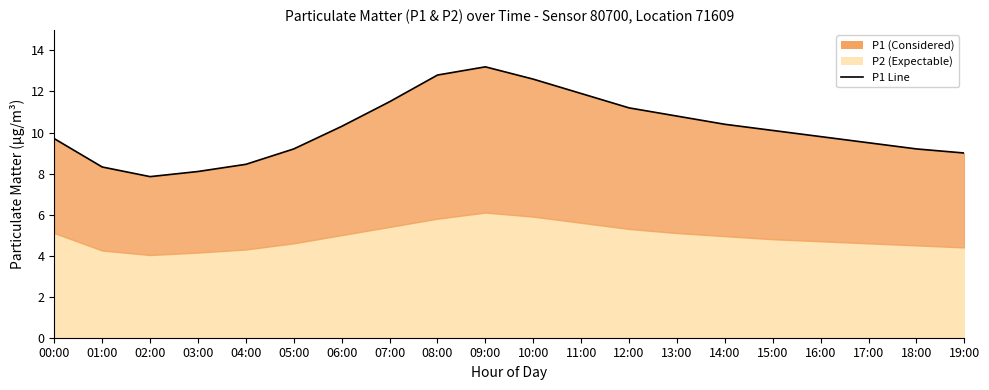

List the labels in order of value, largest first.

09:00, 08:00, 10:00, 11:00, 07:00, 12:00, 13:00, 14:00, 06:00, 15:00, 16:00, 00:00, 17:00, 05:00, 18:00, 19:00, 04:00, 01:00, 03:00, 02:00